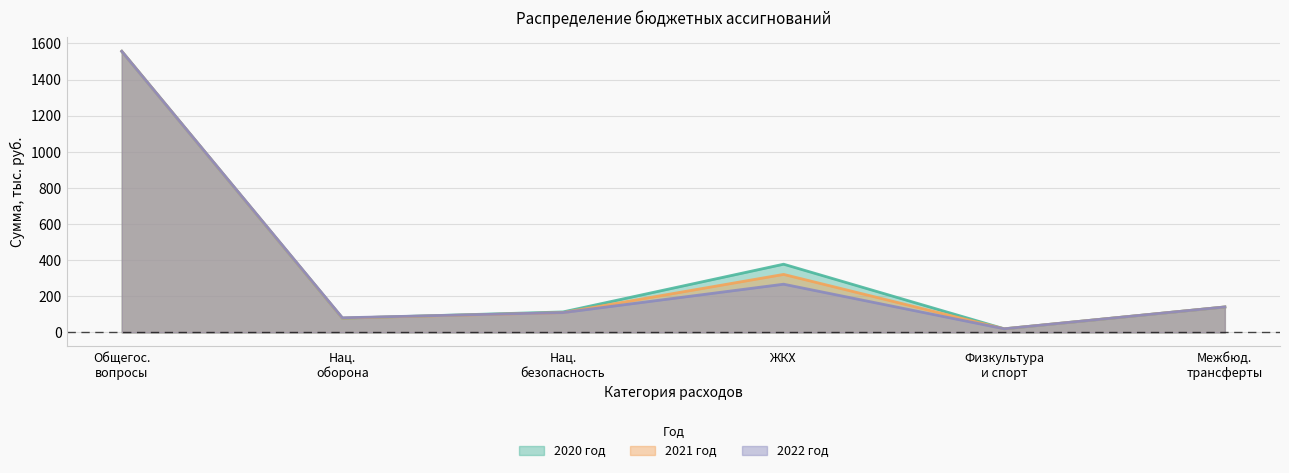

Where does the 2021 год series first go above 141?

Общегос. вопросы